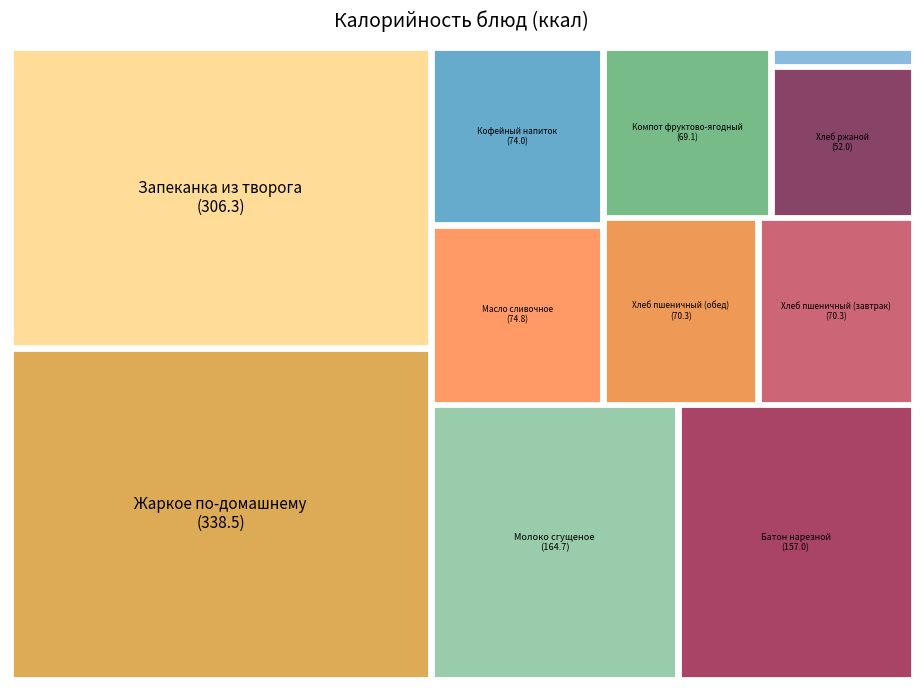

Does any single category account for the majority?

No